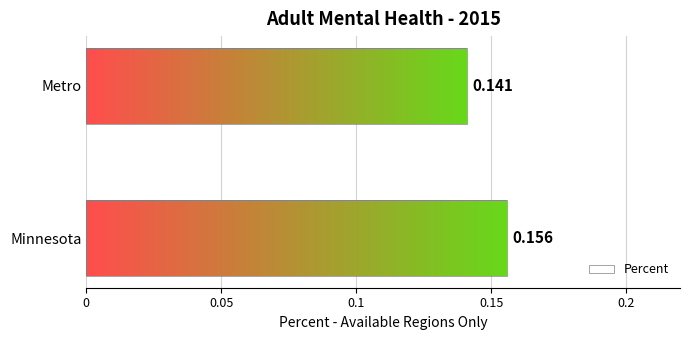

How many data points does each series have?

2